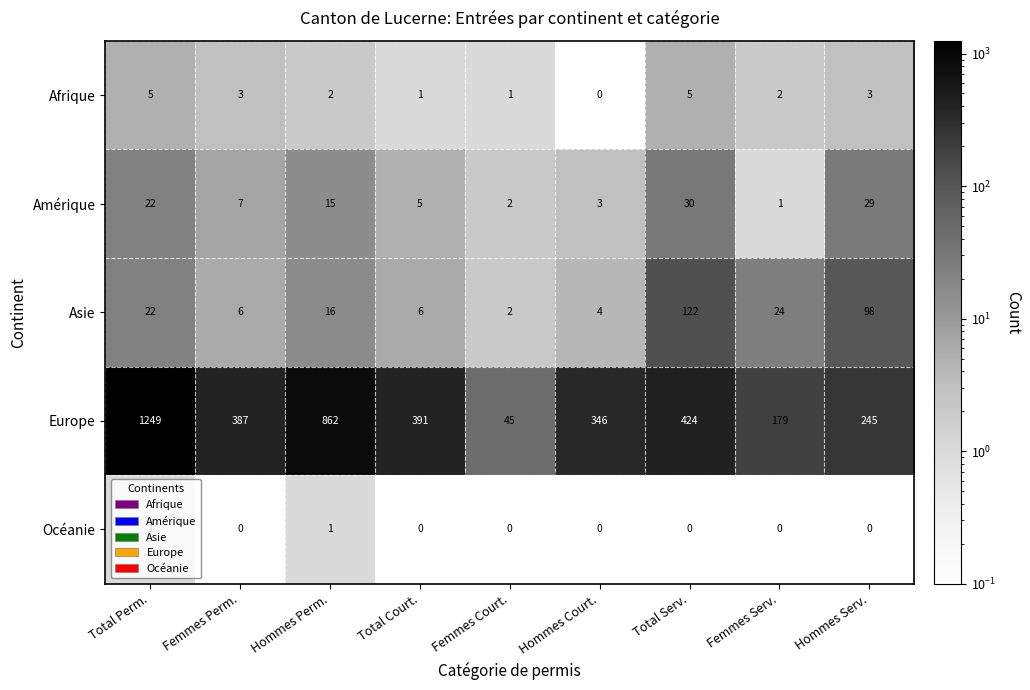

Where is Amérique nearest to the value 15?

Hommes Perm.